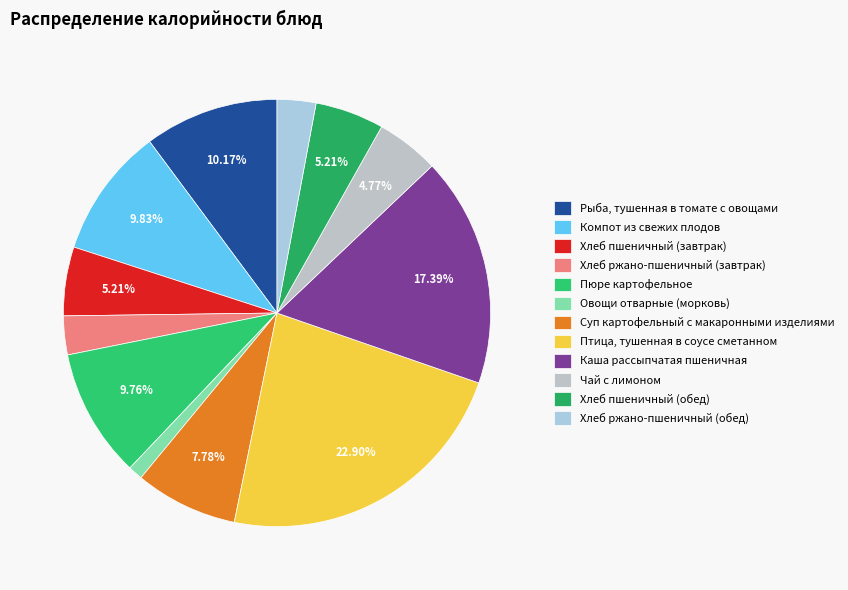

Is Каша рассыпчатая пшеничная the majority of the pie?

No